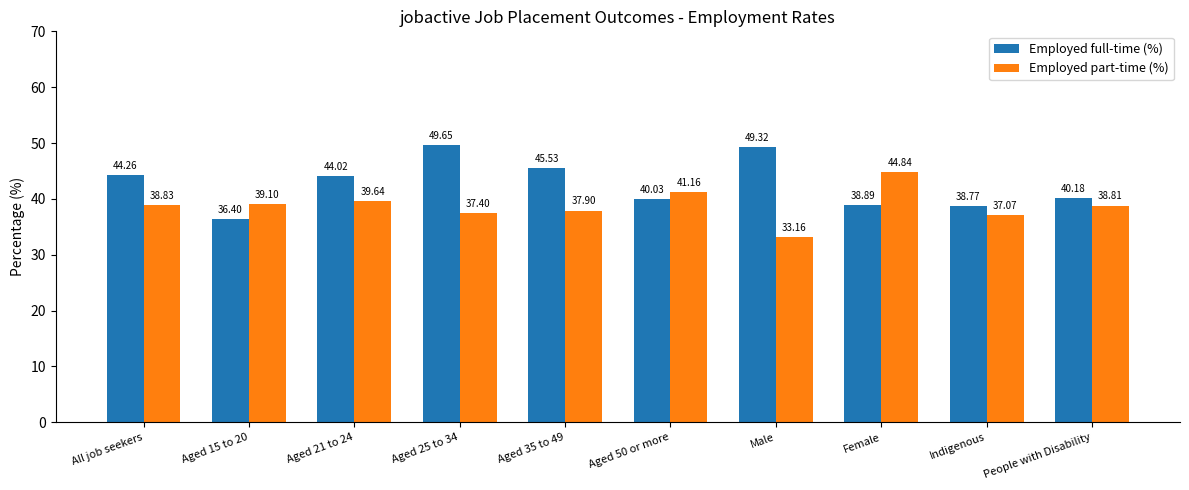

How many values in the Employed part-time (%) series are below 38?

4